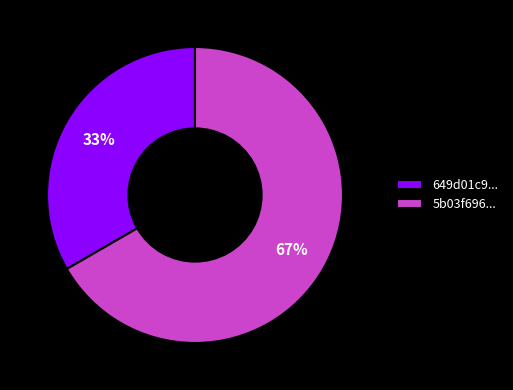

Combined, do 649d01c9... and 5b03f696... account for over 50%?

Yes